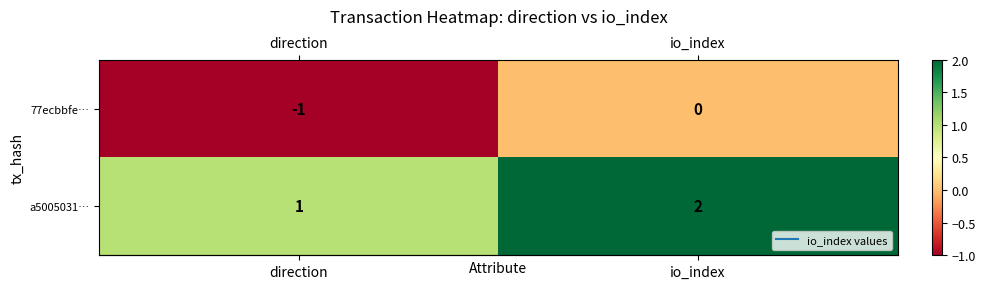

The value of a5005031… at io_index is 1. True or false?

False